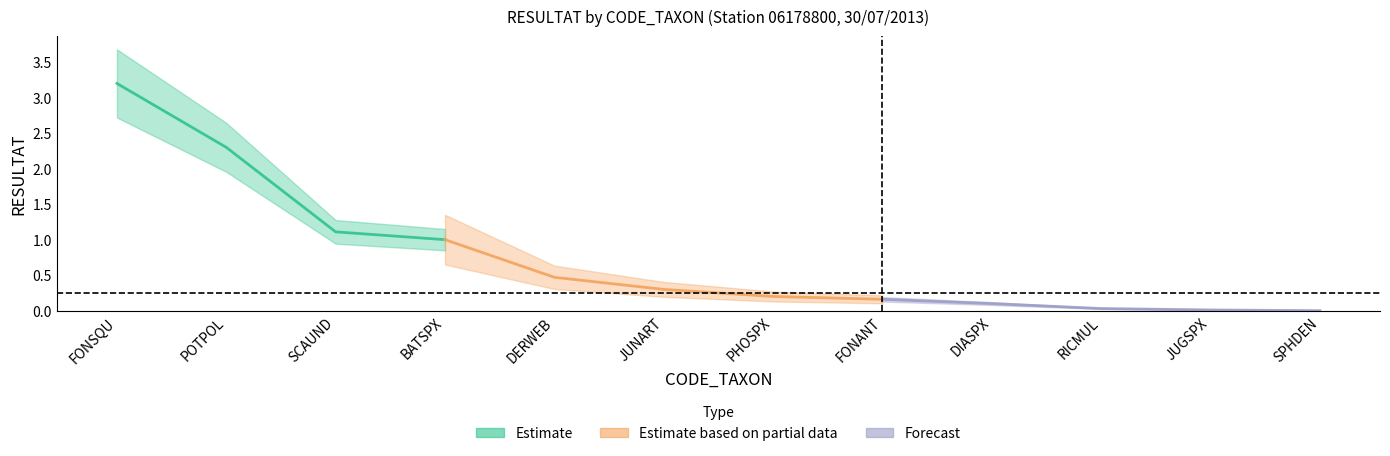

Reading left to right, list all the values displayed in this chart.

3.2	2.3	1.1	1.0	0.5	0.3	0.2	0.2	0.1	0.0	0.0	0.0